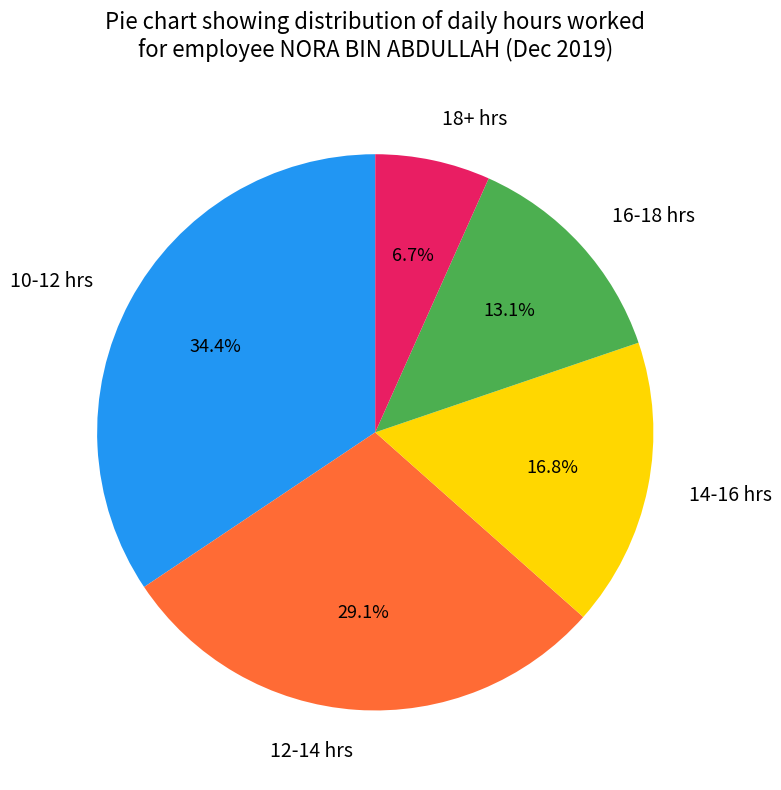

What percentage do 18+ hrs and 14-16 hrs together represent?

23.5%